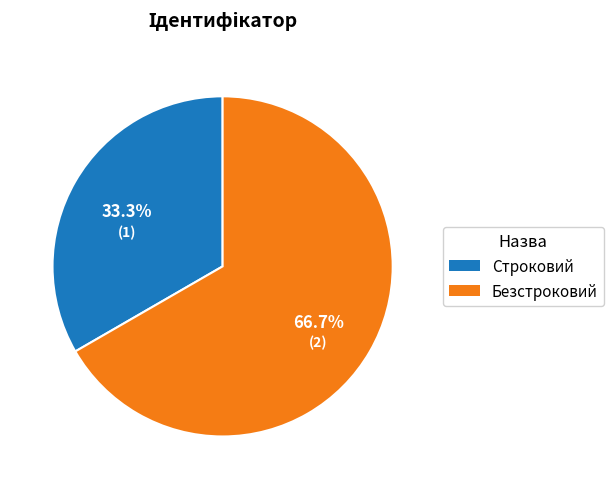

Between Строковий and Безстроковий, which is larger?

Безстроковий